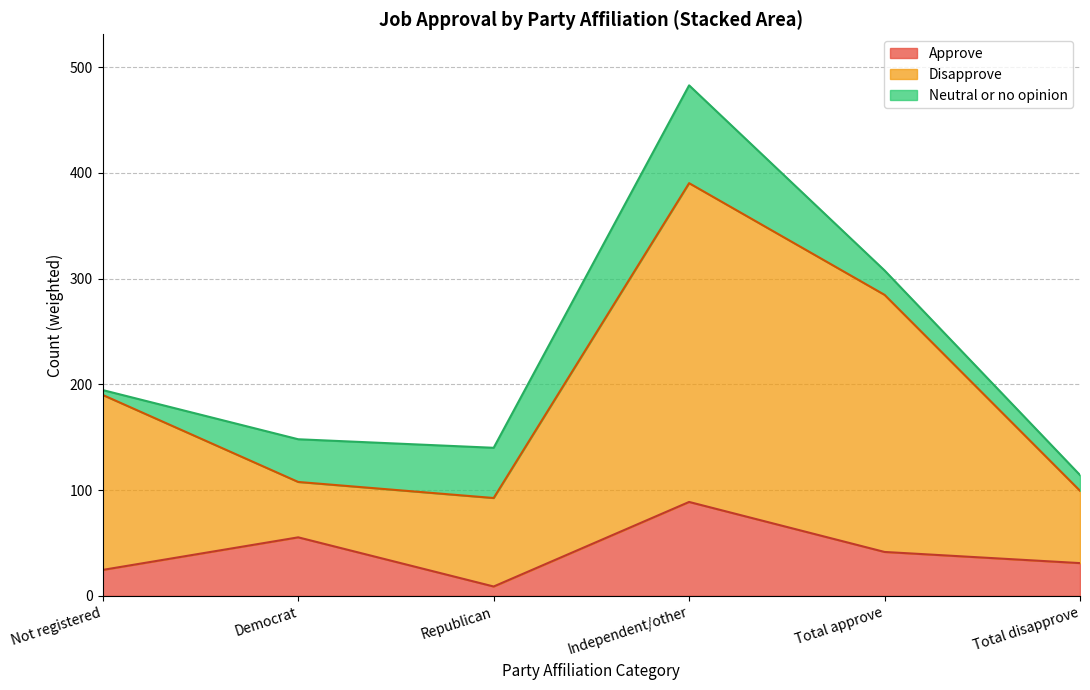

Where is the first local minimum for Approve?

Republican